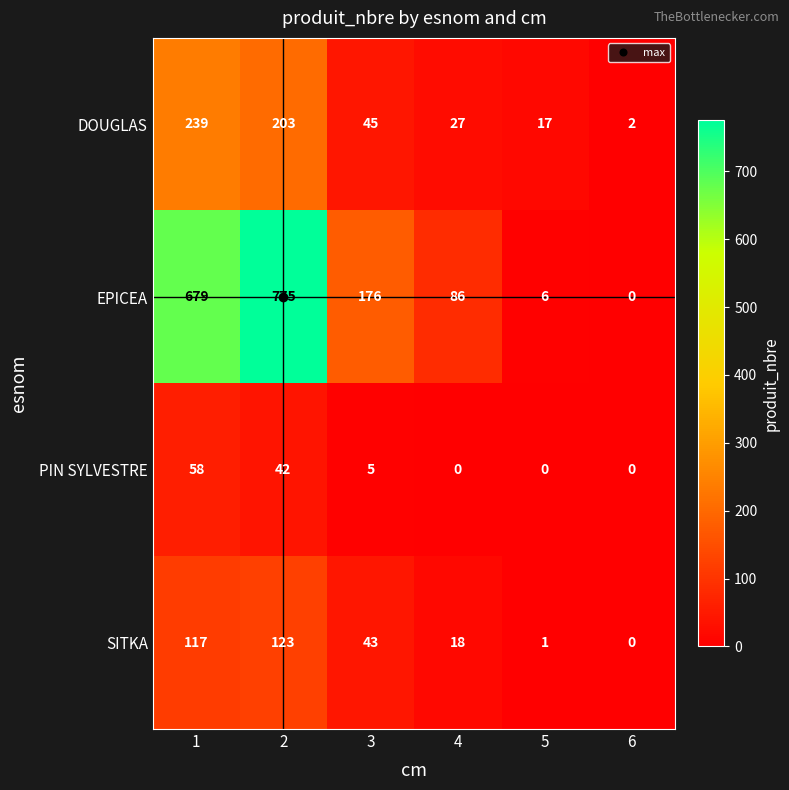

What is the total value across all series at 3?

269